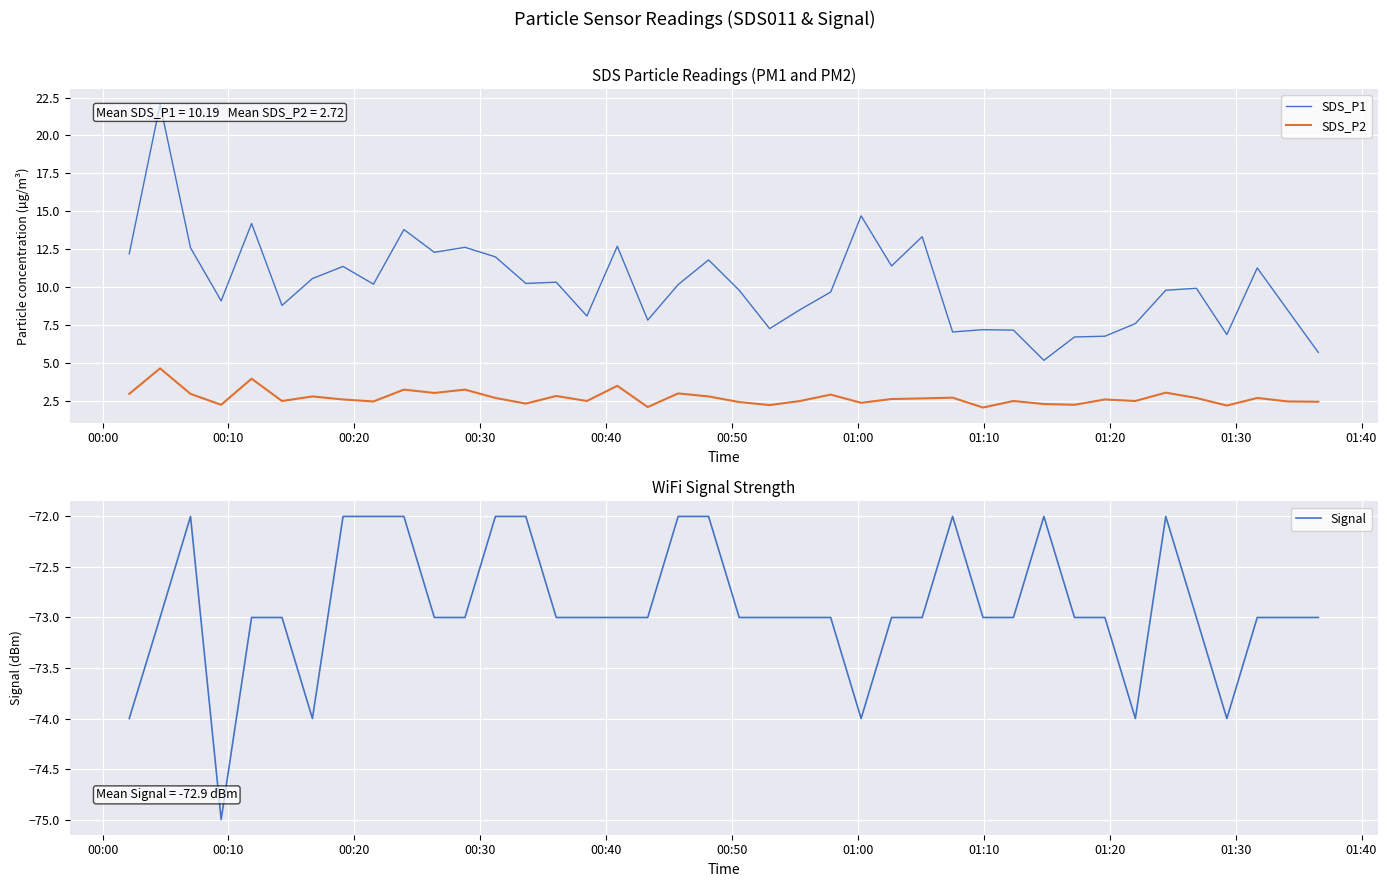

Is this an area chart (filled region under the line)?

No